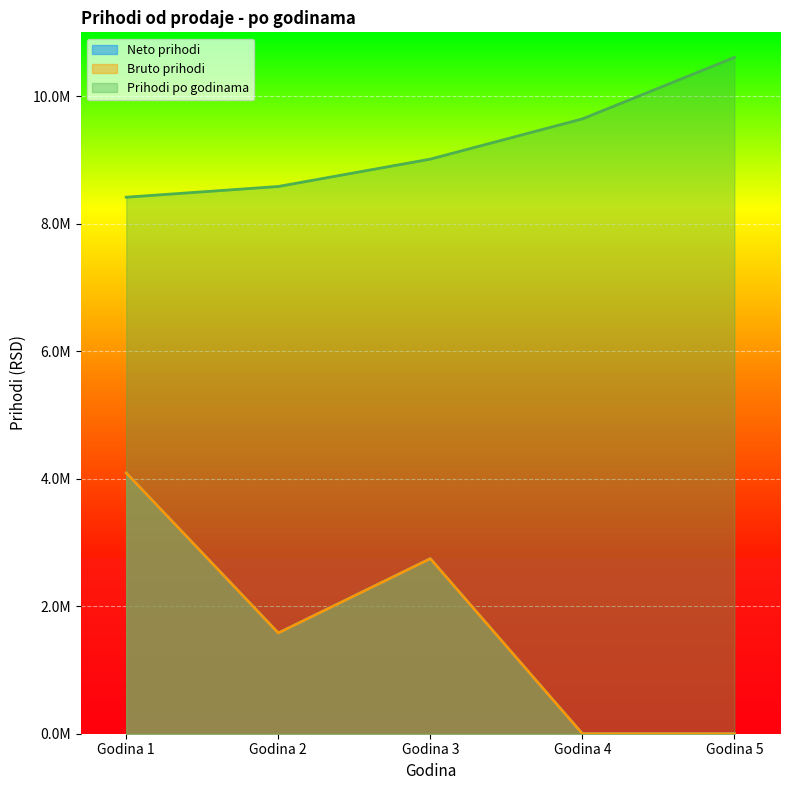

Which series has the widest spread of values?

Neto prihodi